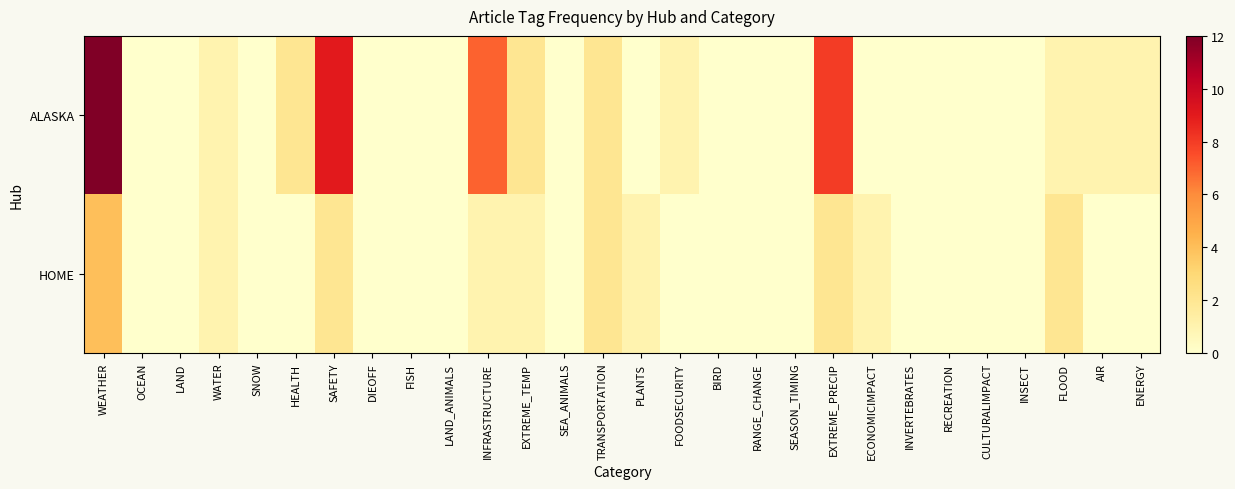

How many data points does each series have?

28